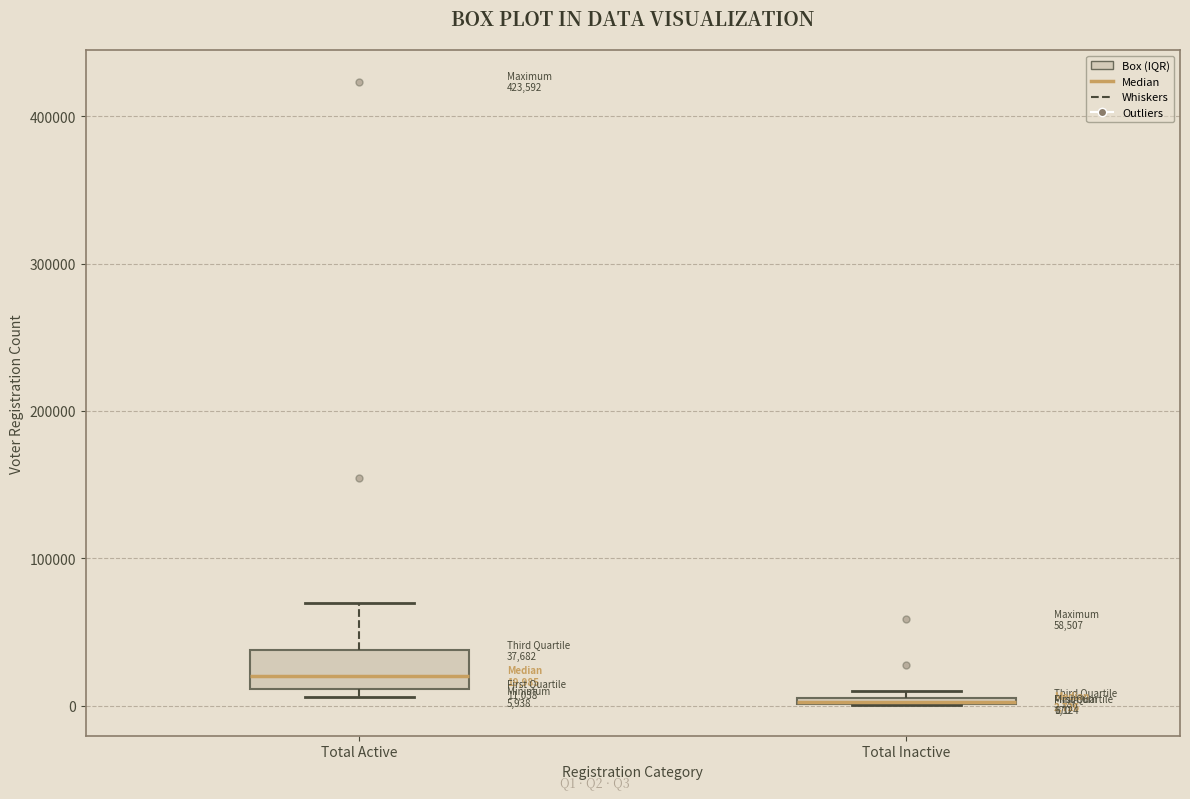

Comparing the boxes themselves (not the whiskers), which one is the tallest?

Total Active